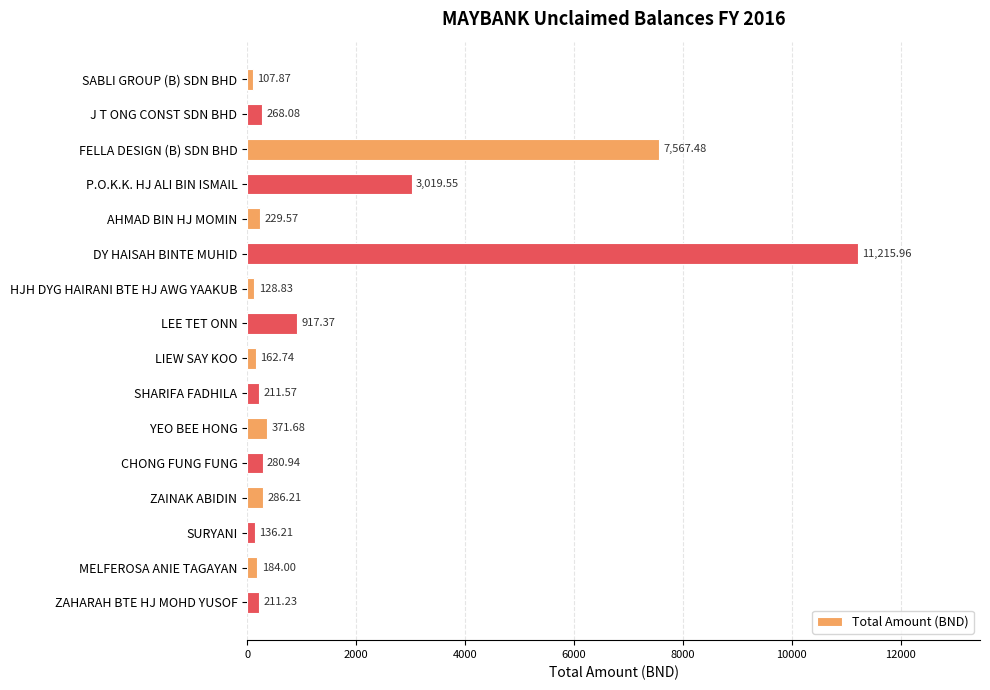

Does the chart contain stacked bars?

No